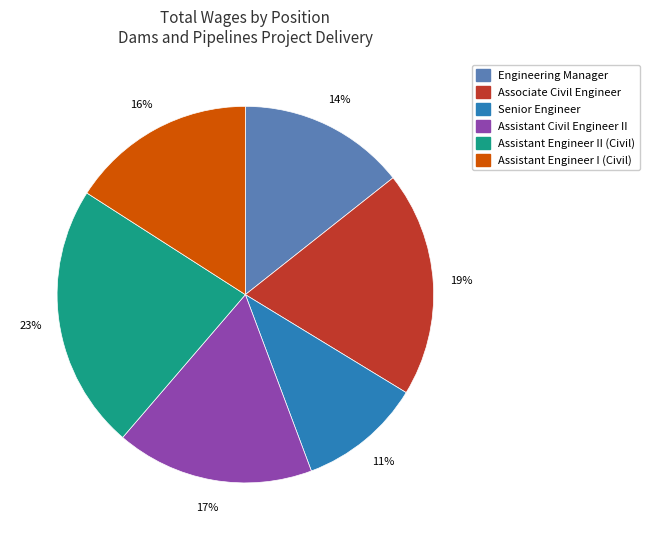

To the nearest percent, what is the difference between the largest and smallest slice percentages?

12%